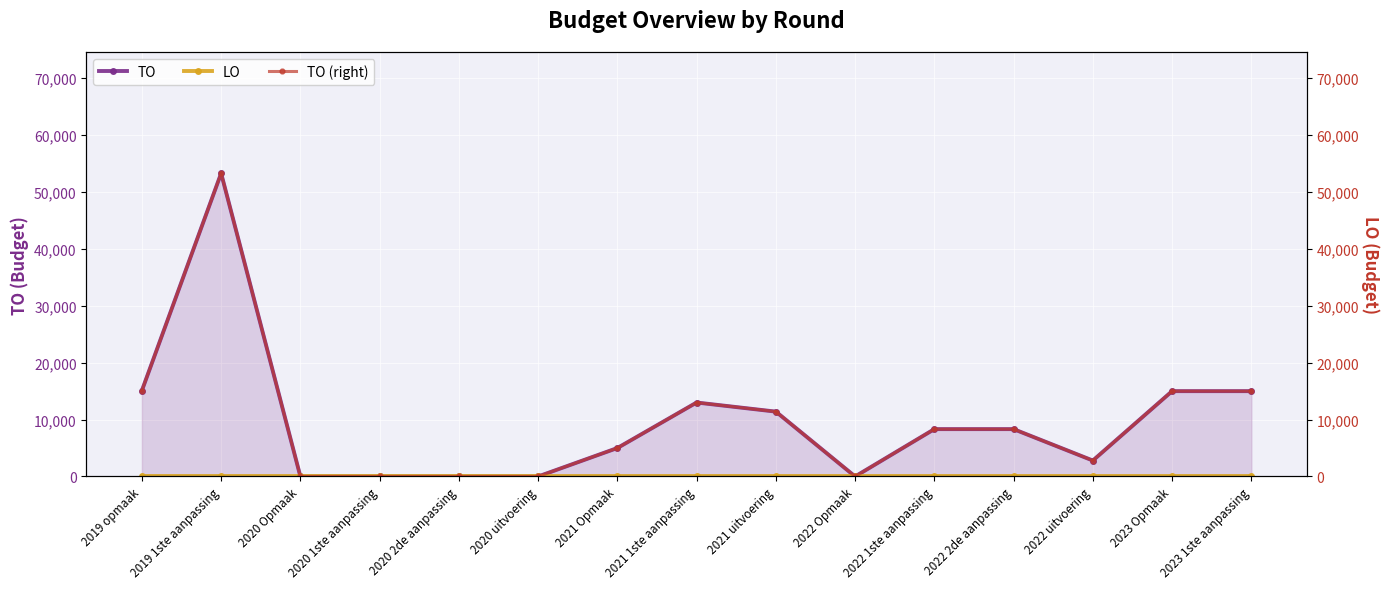

What is the difference between the maximum and minimum values in the TO series?

53300